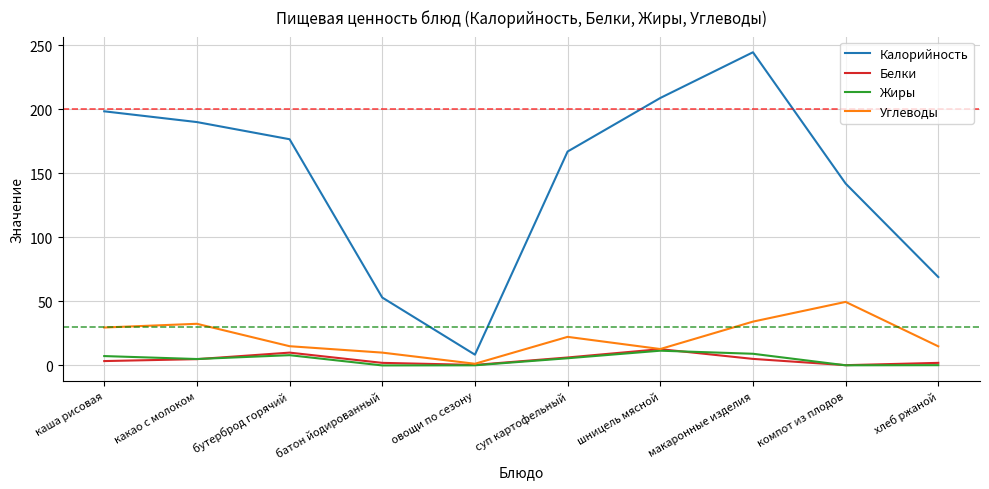

The Углеводы series shows 14.9 at хлеб ржаной. True or false?

True